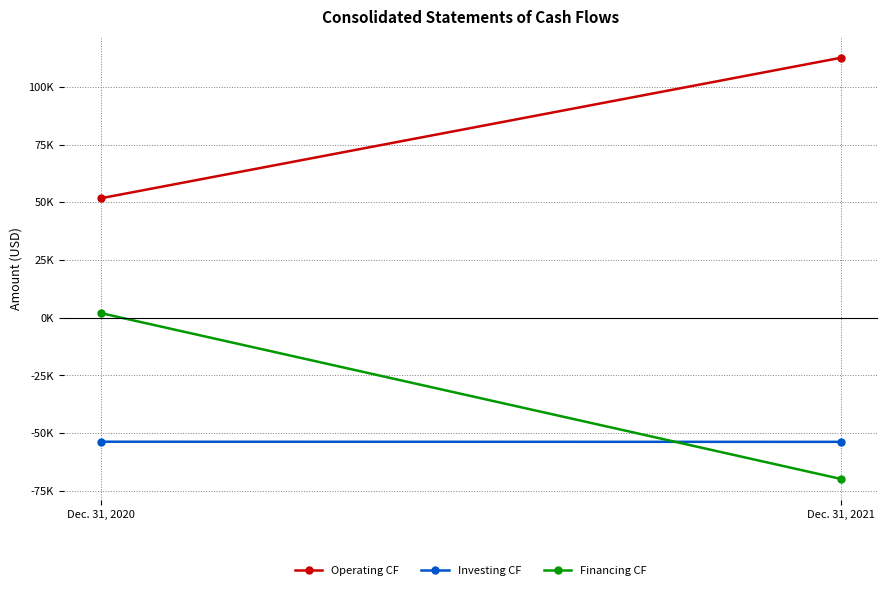

What value does the Financing CF series have at Dec. 31, 2020?

2009